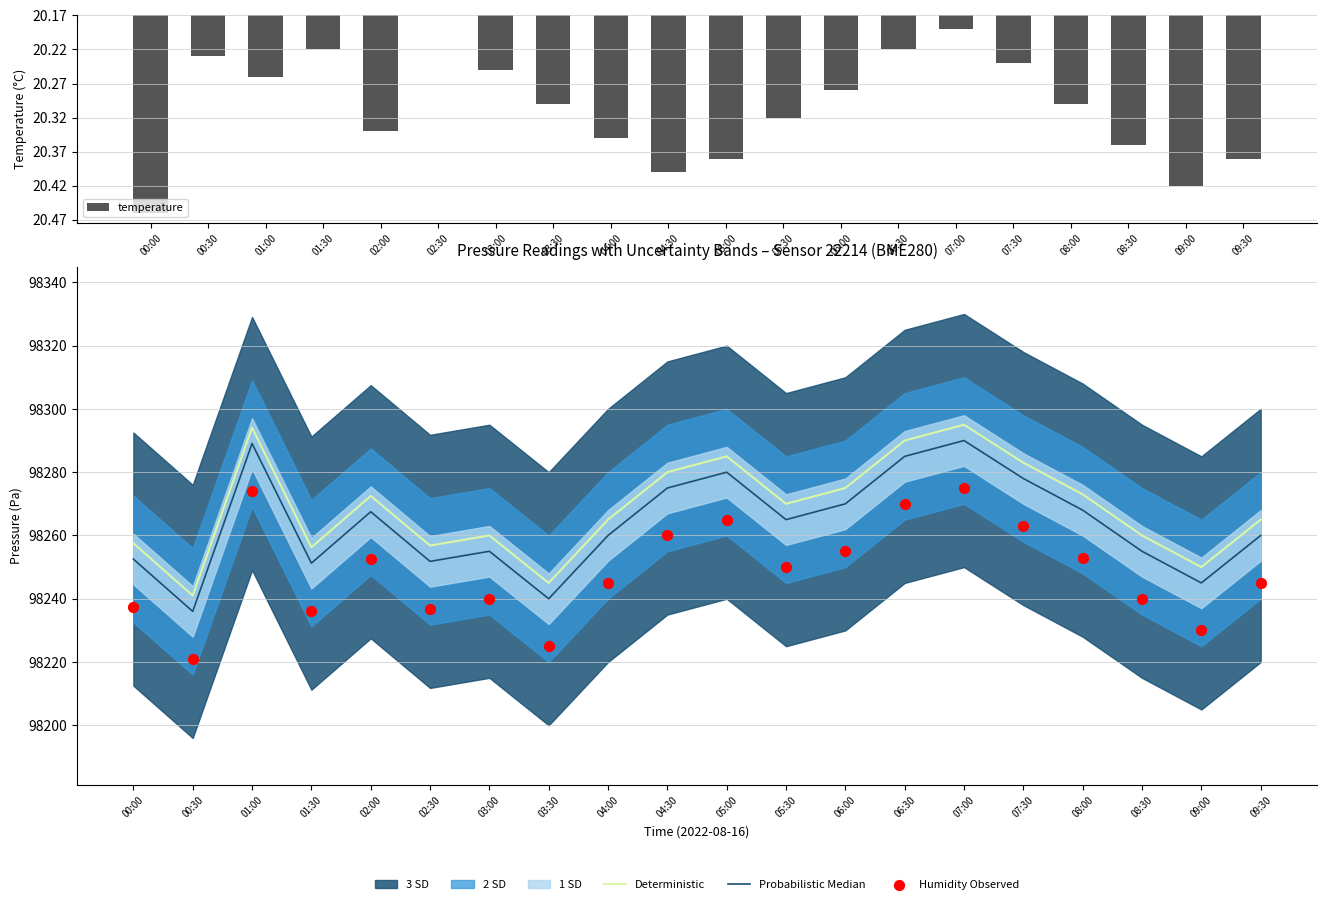

Which series has the largest total across all categories?

Deterministic